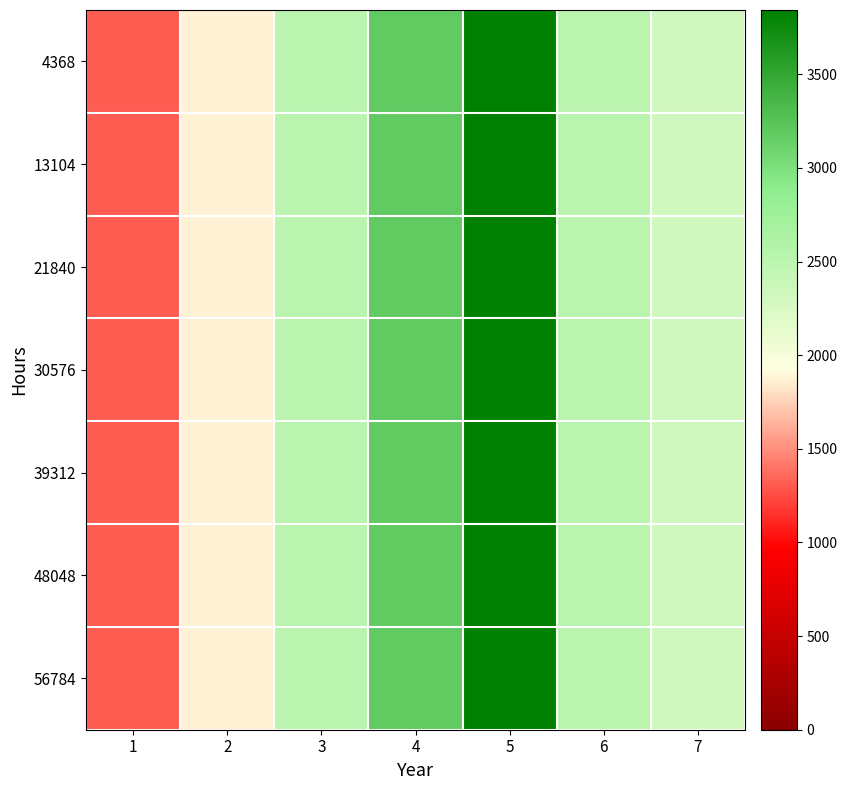

Reading left to right, extract all data points from this chart.

4368: 1=1316	2=1871	3=2519	4=3194	5=3843	6=2493	7=2312
13104: 1=1316	2=1871	3=2519	4=3194	5=3843	6=2493	7=2312
21840: 1=1316	2=1871	3=2519	4=3194	5=3843	6=2493	7=2312
30576: 1=1316	2=1871	3=2519	4=3194	5=3843	6=2493	7=2312
39312: 1=1316	2=1871	3=2519	4=3194	5=3843	6=2493	7=2312
48048: 1=1316	2=1871	3=2519	4=3194	5=3843	6=2493	7=2312
56784: 1=1316	2=1871	3=2519	4=3194	5=3843	6=2493	7=2312